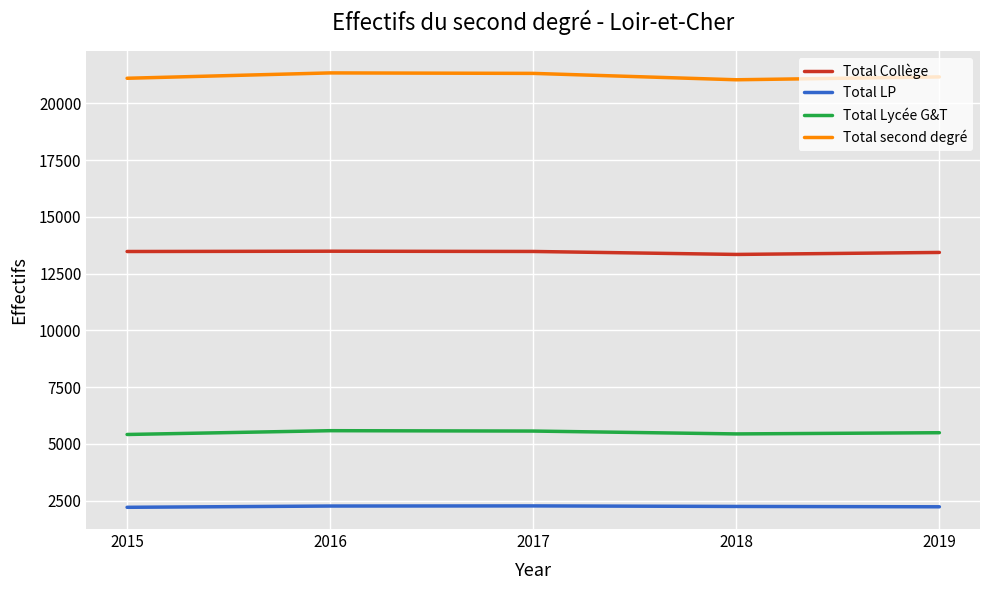

What is the difference between the maximum and minimum values in the Total LP series?

62